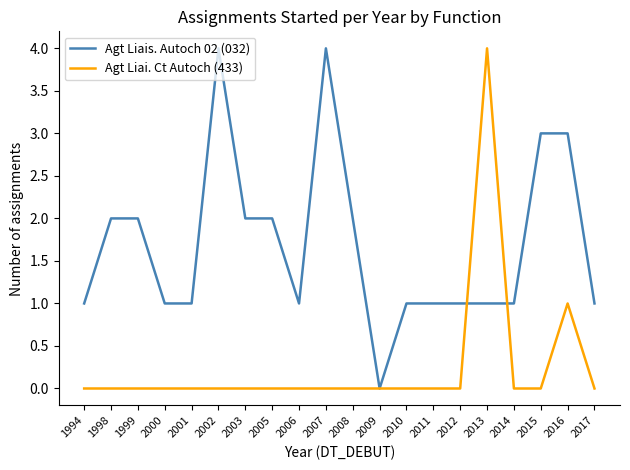

Is it true that Agt Liais. Autoch 02 (032) equals 1 at 2006?

True